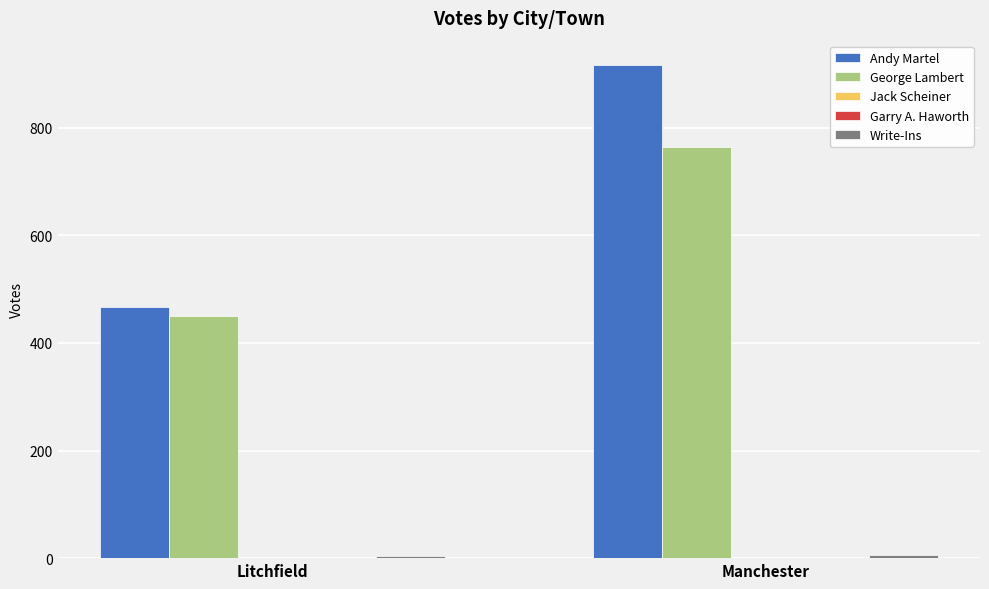

What is the sum of all George Lambert values?

1214